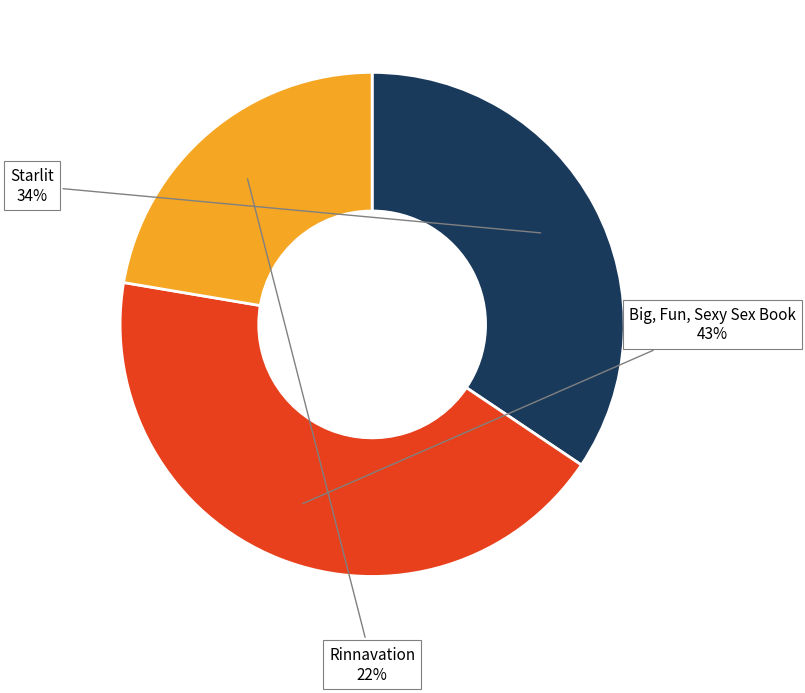

How many segments does this pie chart have?

3